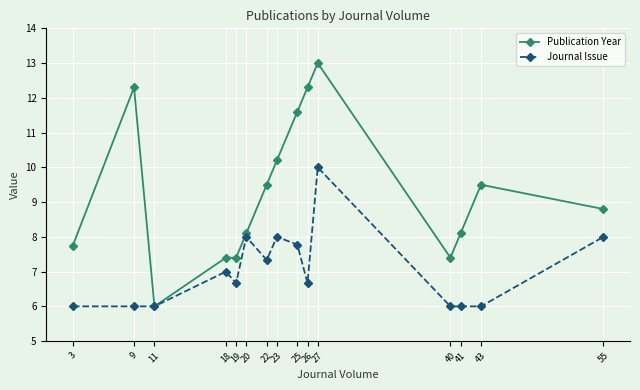

Between 27 and 55, which series saw the biggest shift?

Publication Year